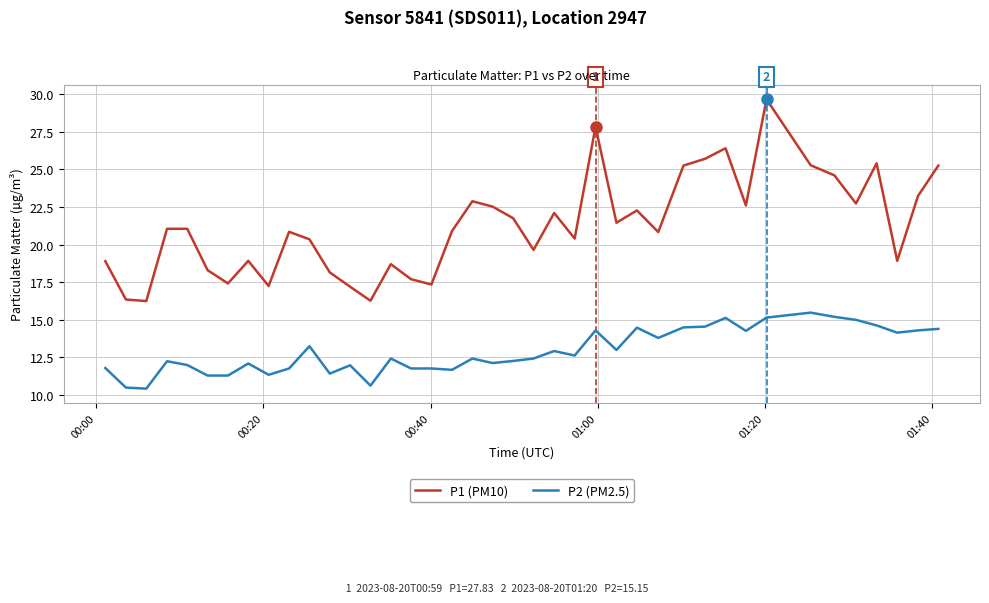

Which series has the widest spread of values?

P1 (PM10)